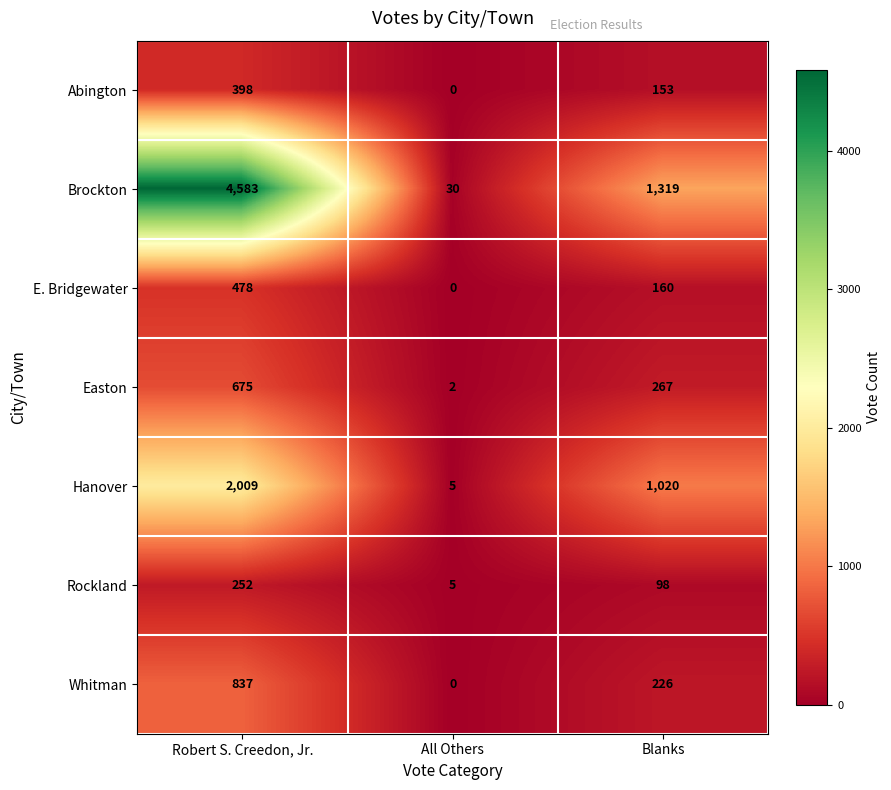

Is it true that E. Bridgewater equals 0 at All Others?

True